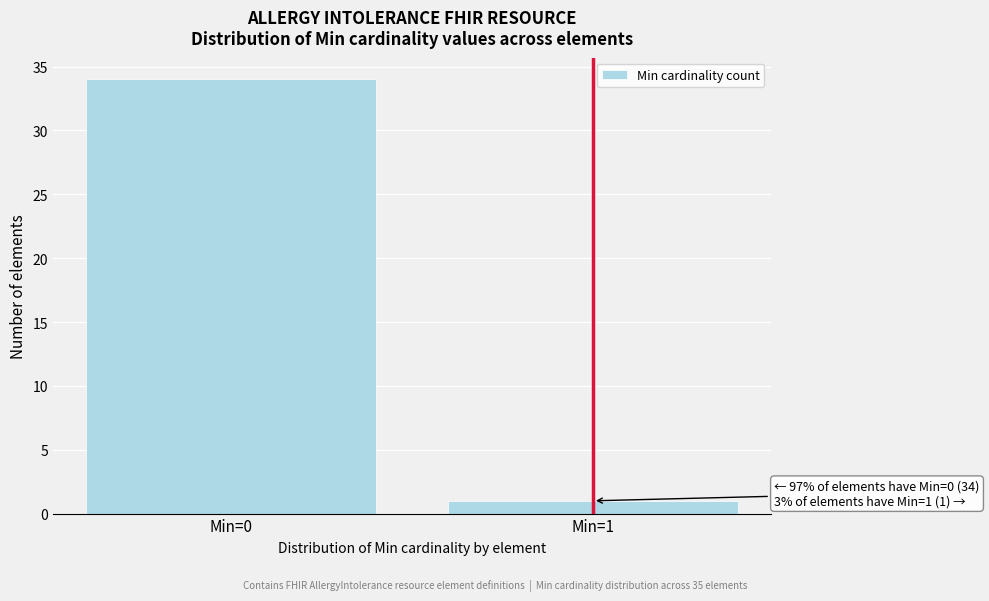

Reading right to left, extract all data points from this chart.

Min=1=1	Min=0=34